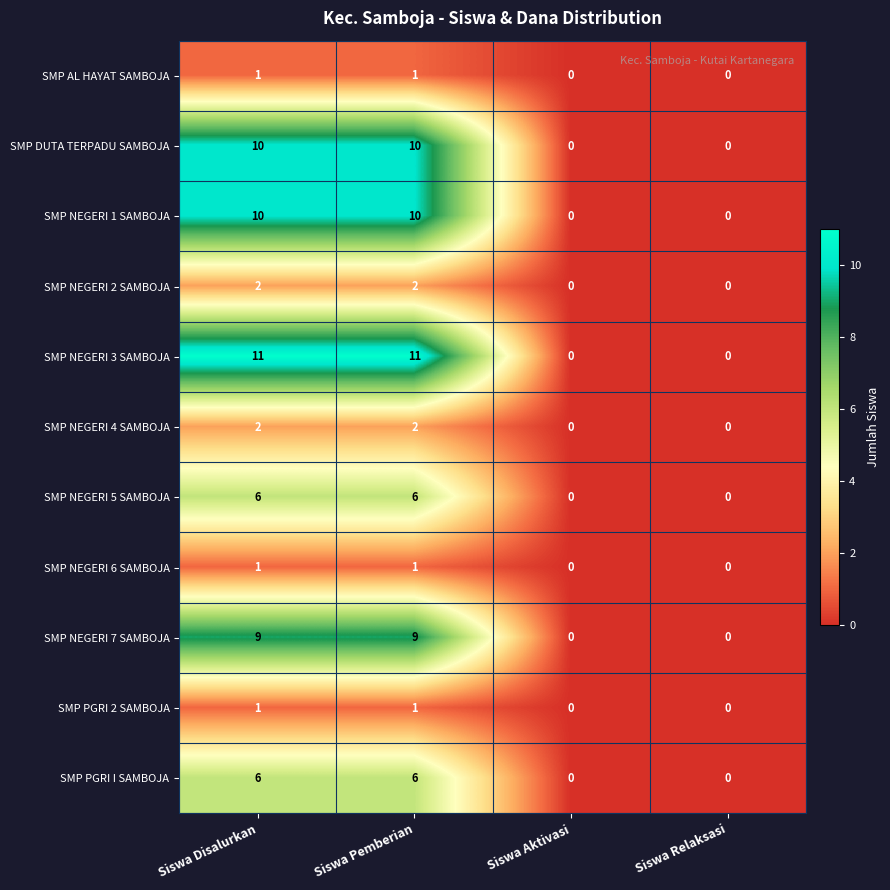

How many SMP PGRI 2 SAMBOJA values are between 0 and 1?

4